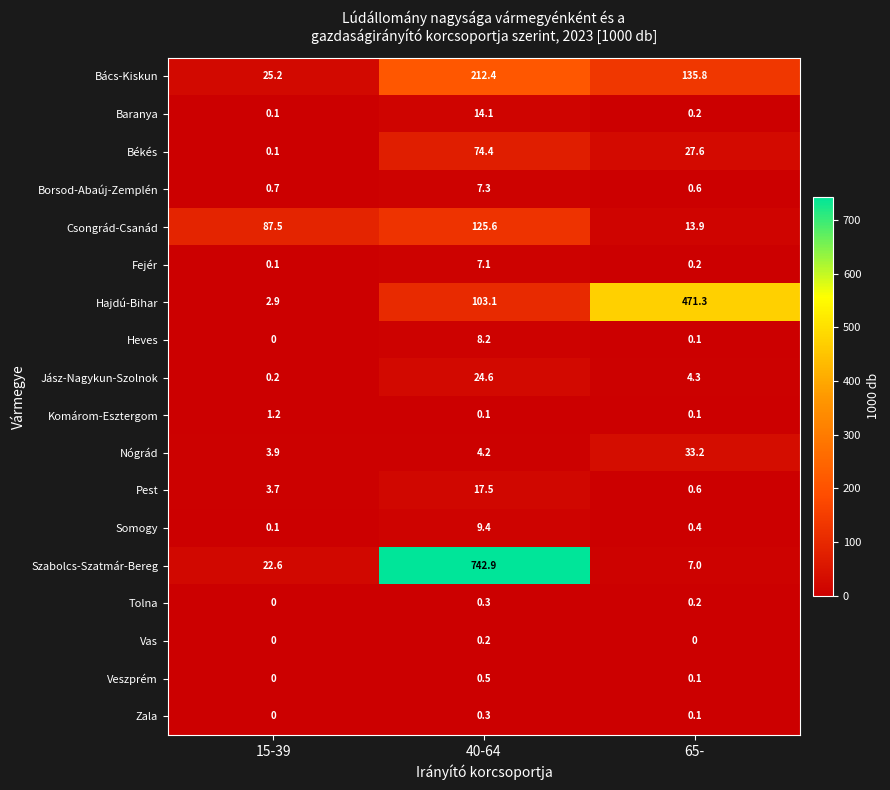

What value does the Jász-Nagykun-Szolnok series have at 40-64?

24.6